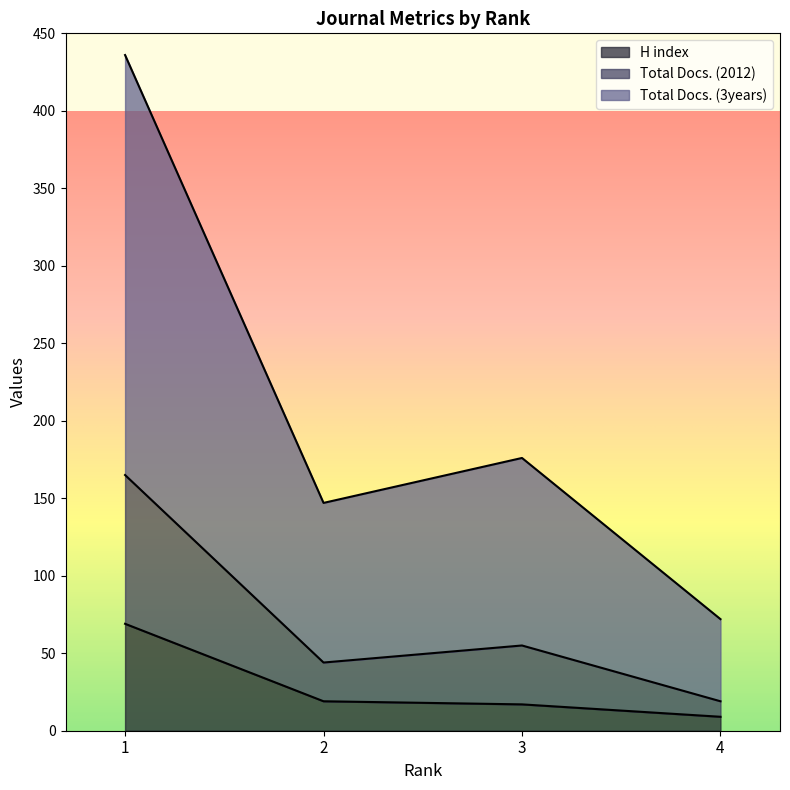

What is the highest value of the H index series?

69